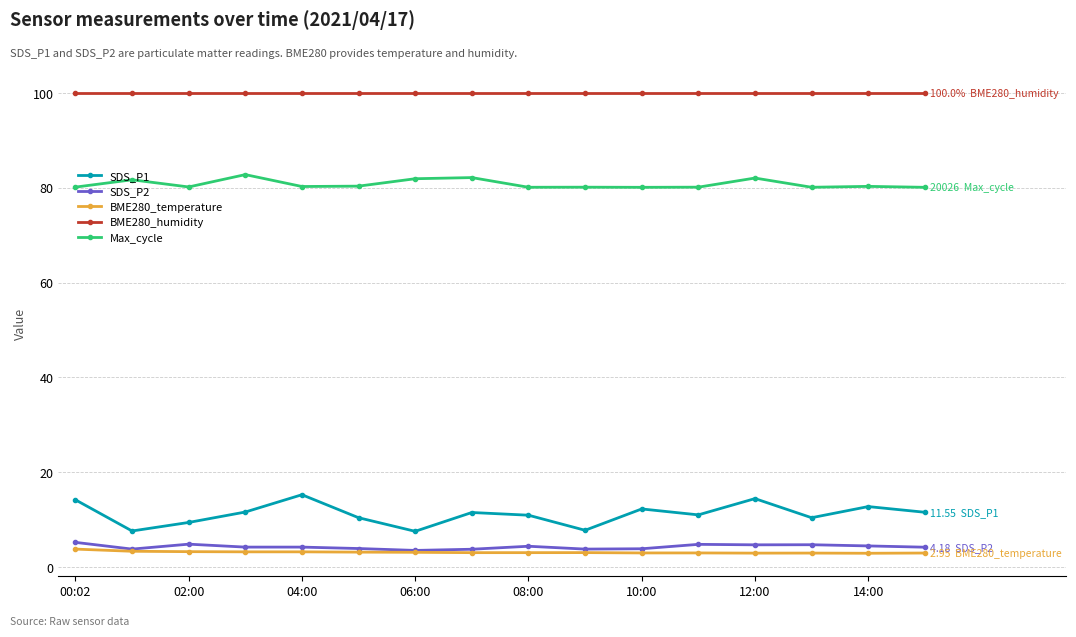

True or false: SDS_P1 and SDS_P2 cross at least once.

False